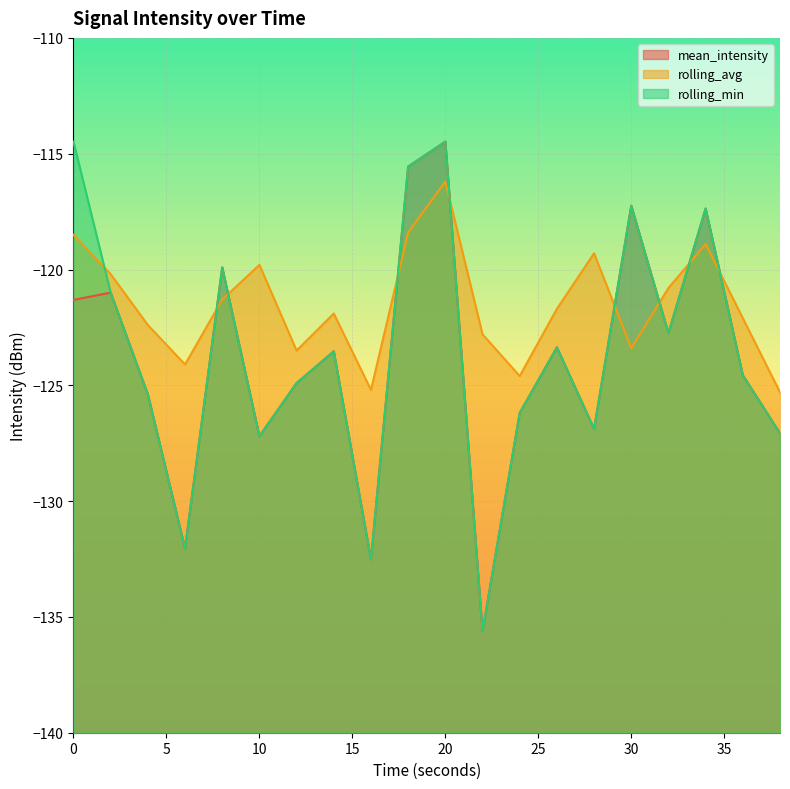

Where is rolling_avg nearest to the value -120?

2